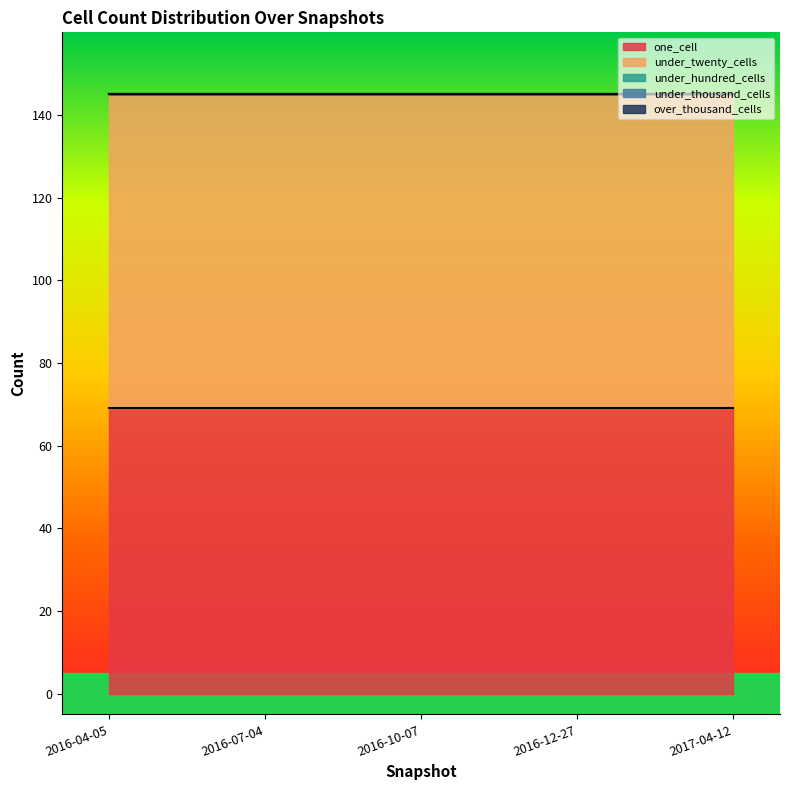

List the series in order of their peak value, lowest first.

under_hundred_cells, under_thousand_cells, over_thousand_cells, one_cell, under_twenty_cells